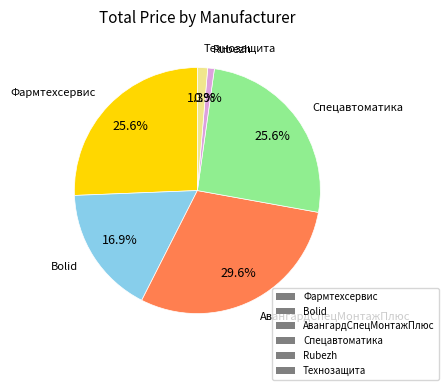

What portion of the pie excludes Спецавтоматика?

74.4%